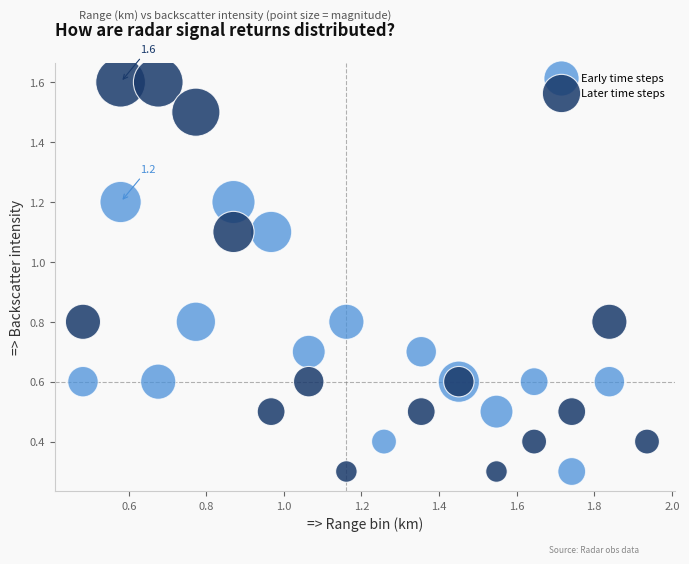

Which series reaches the maximum Y coordinate?

Later time steps